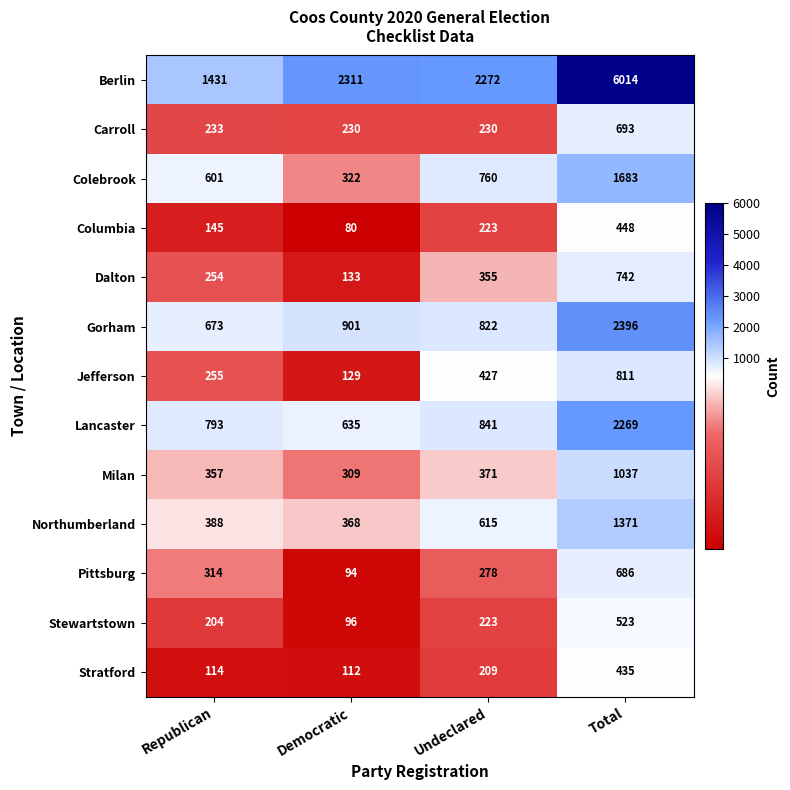

At which label is Dalton closest to 437?

Undeclared